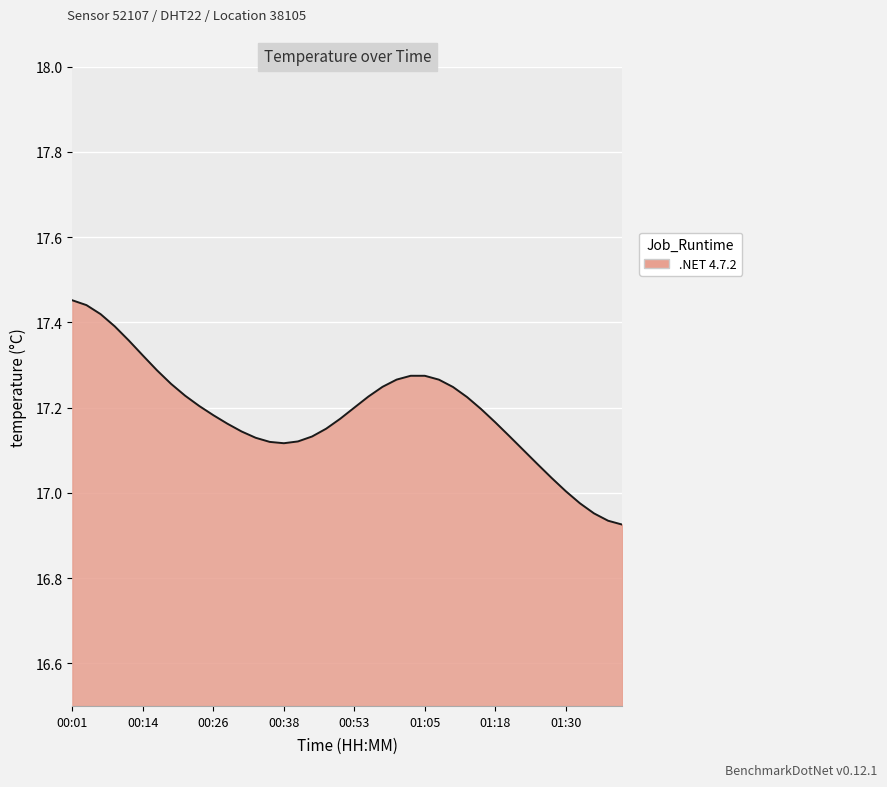

What is the difference between the maximum and minimum values?

0.5